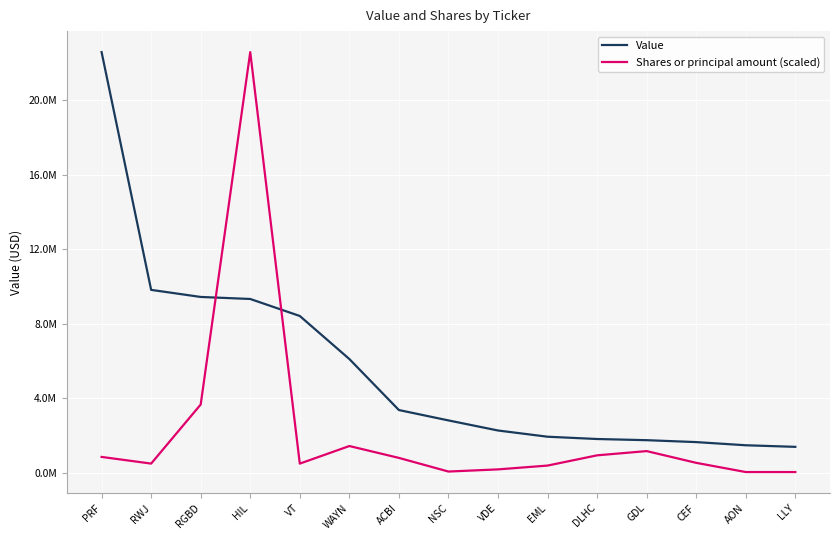

Does the chart display data point markers on the line(s)?

No